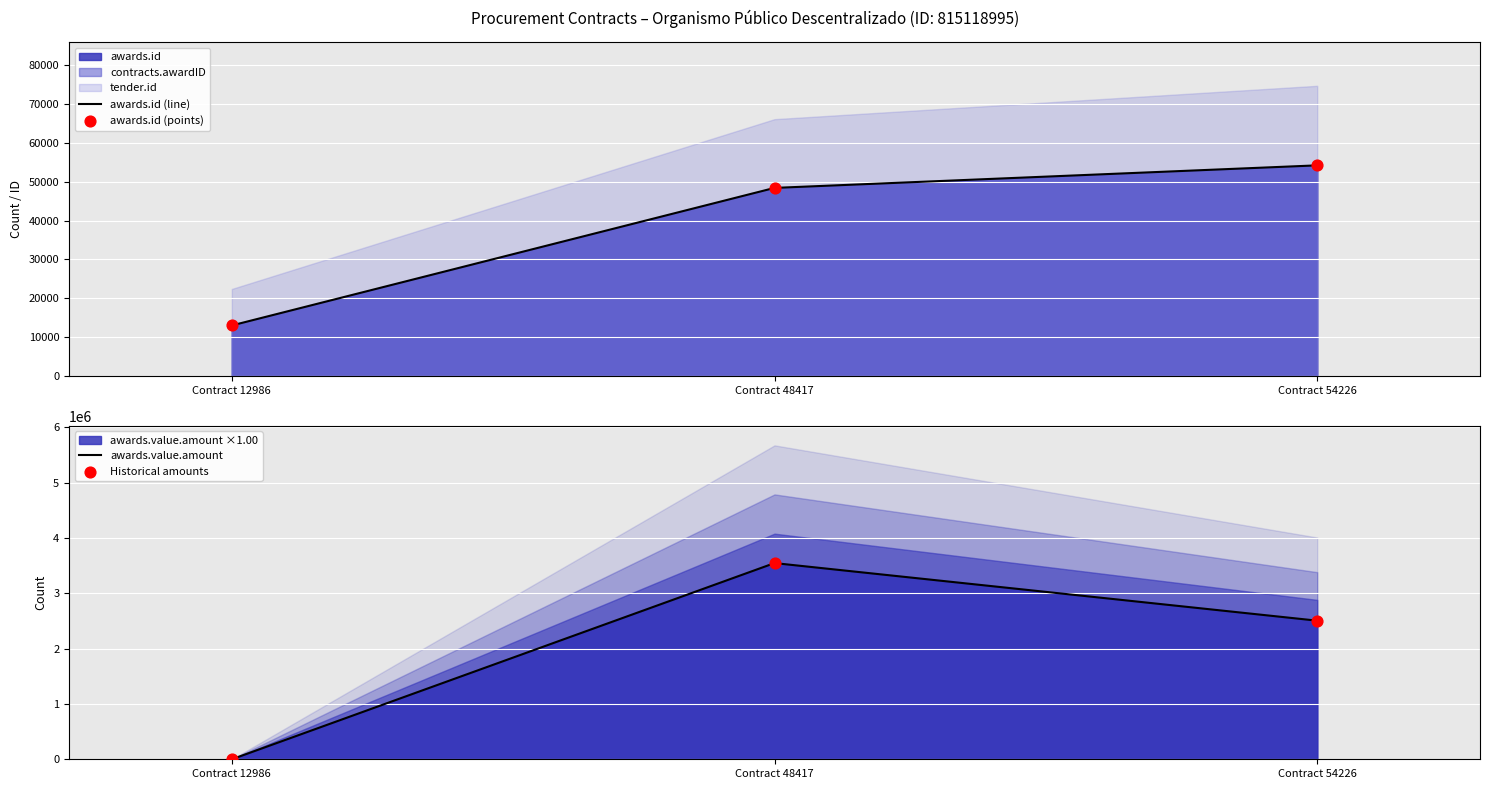

Which series contains the highest Y value?

awards.value.amount